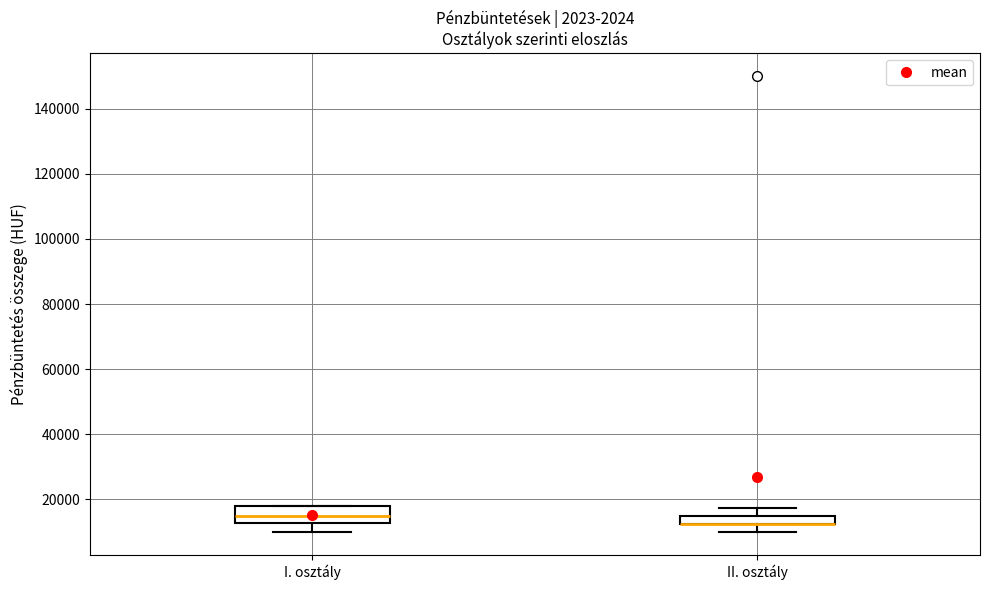

Comparing the boxes themselves (not the whiskers), which one is the tallest?

I. osztály